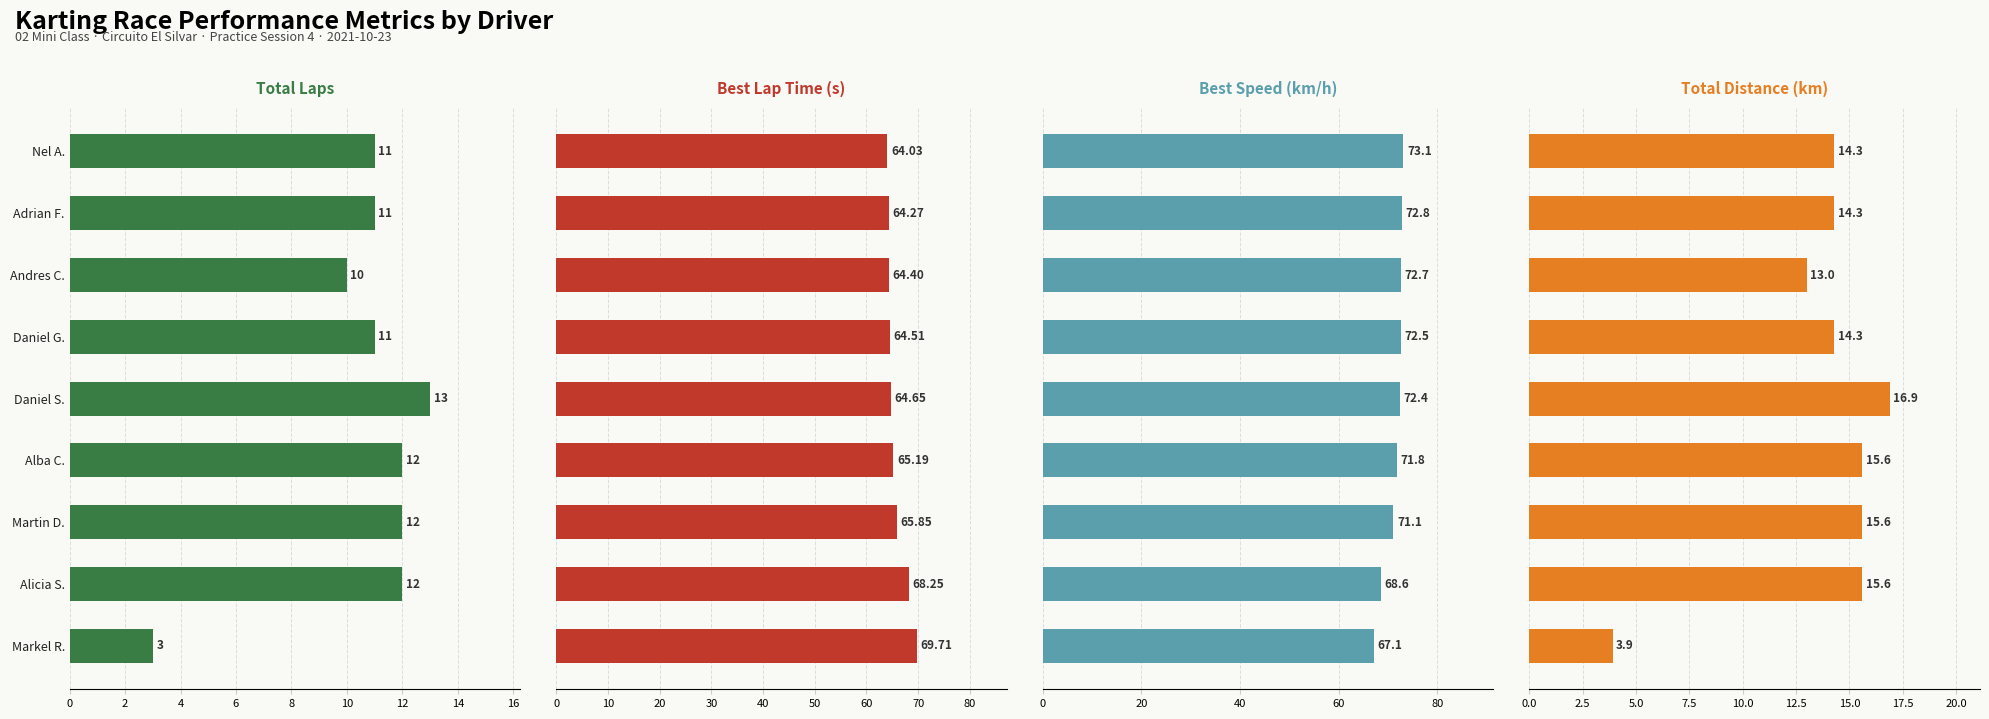

Which series has the largest total across all categories?

Best Speed (km/h)